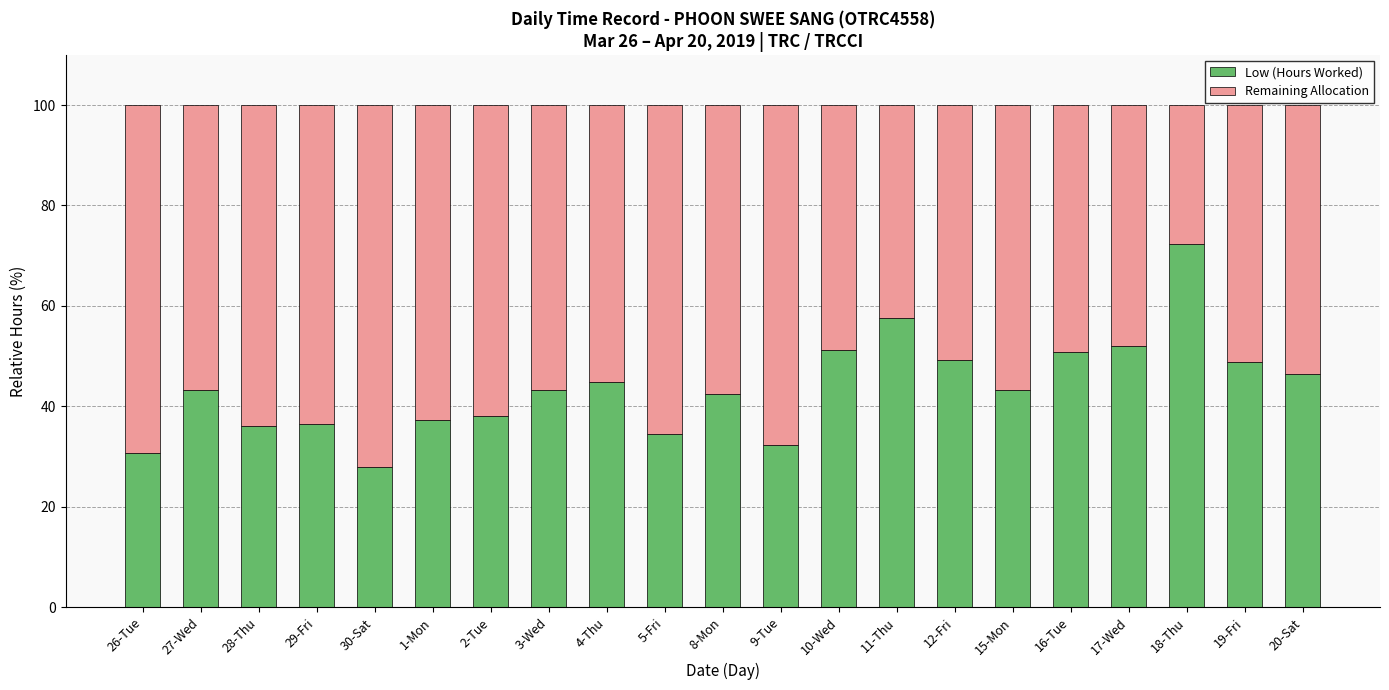

At which label does Low (Hours Worked) reach its peak?

18-Thu